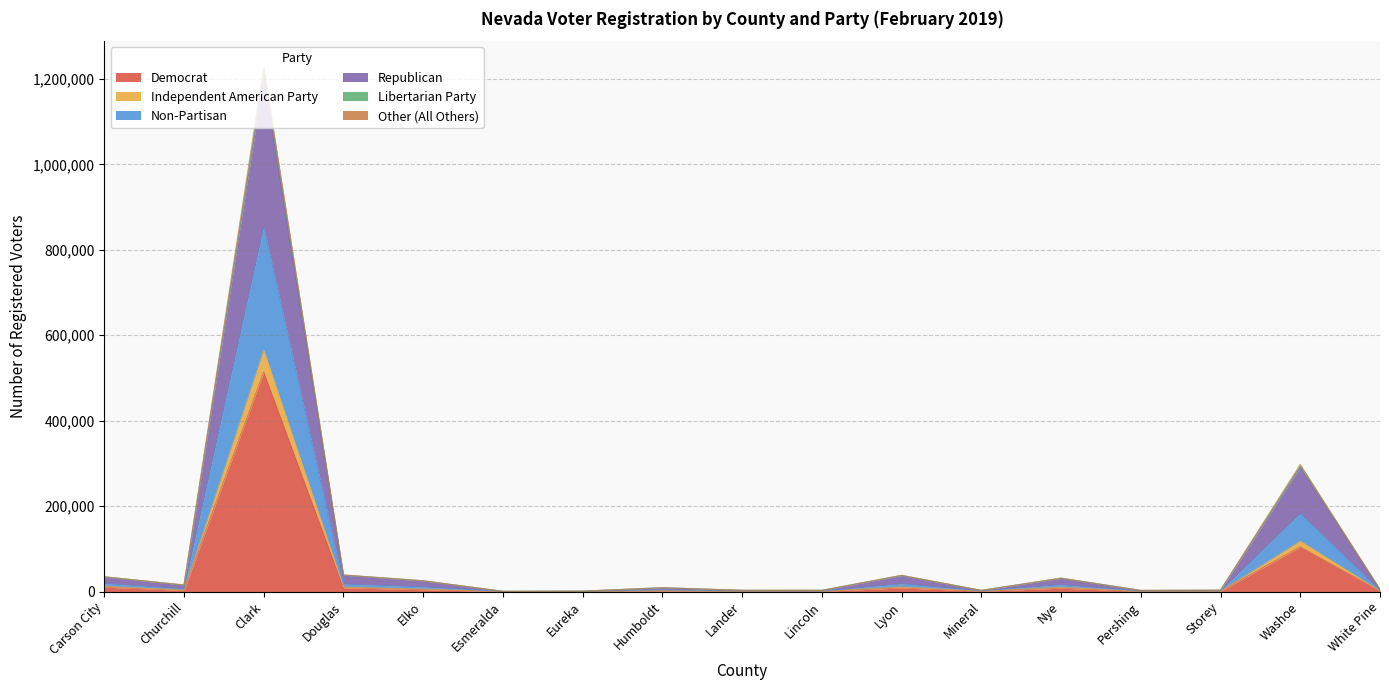

At which category is the sum across all series the highest?

Clark